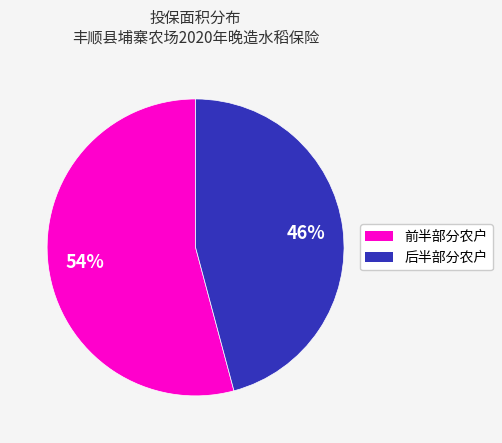

To the nearest percent, what is the difference between the largest and smallest slice percentages?

8%